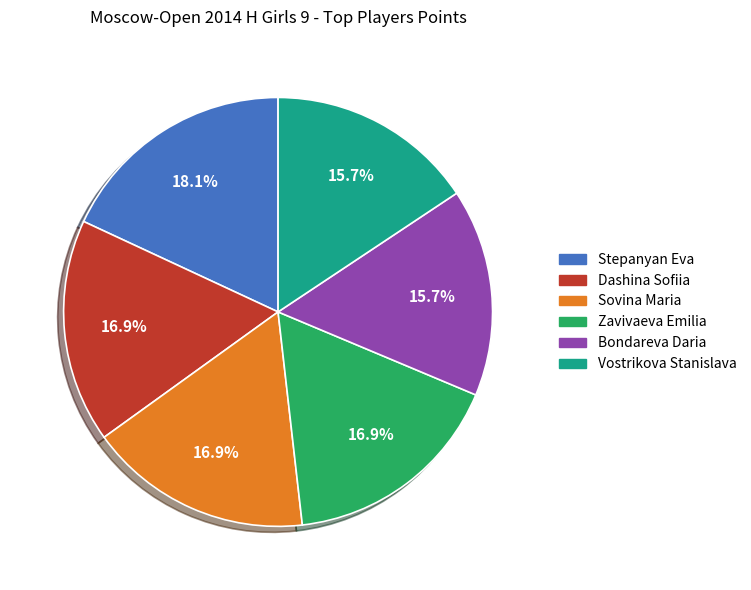

How much of the chart is everything except Sovina Maria?

83.1%